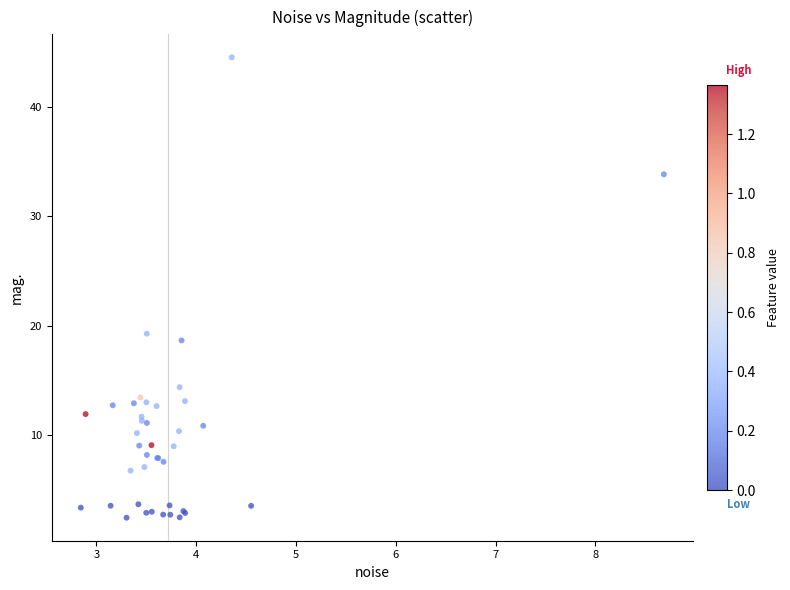

What Y value in the scatter plot is closest to 23?

19.3